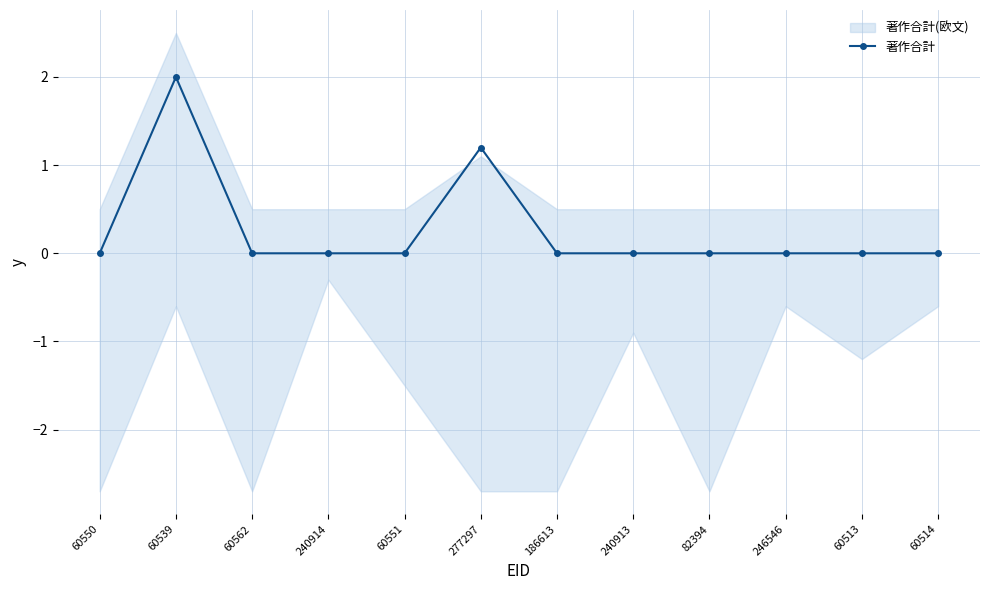

Rank the categories by value from highest to lowest.

60539, 277297, 60550, 60562, 240914, 60551, 186613, 240913, 82394, 246546, 60513, 60514